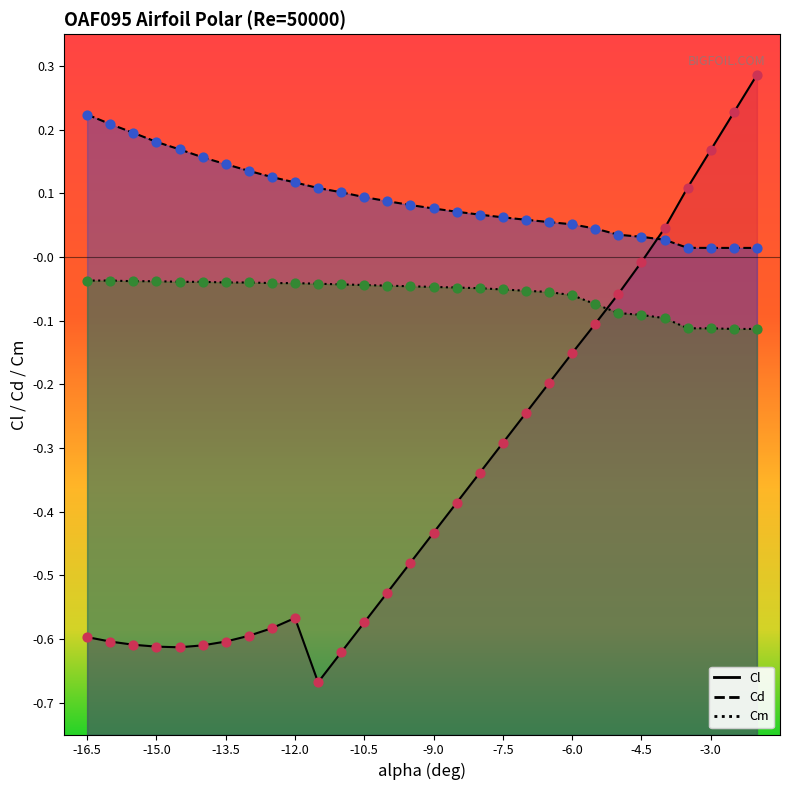

What are all the series names shown in the legend?

Cl, Cd, Cm